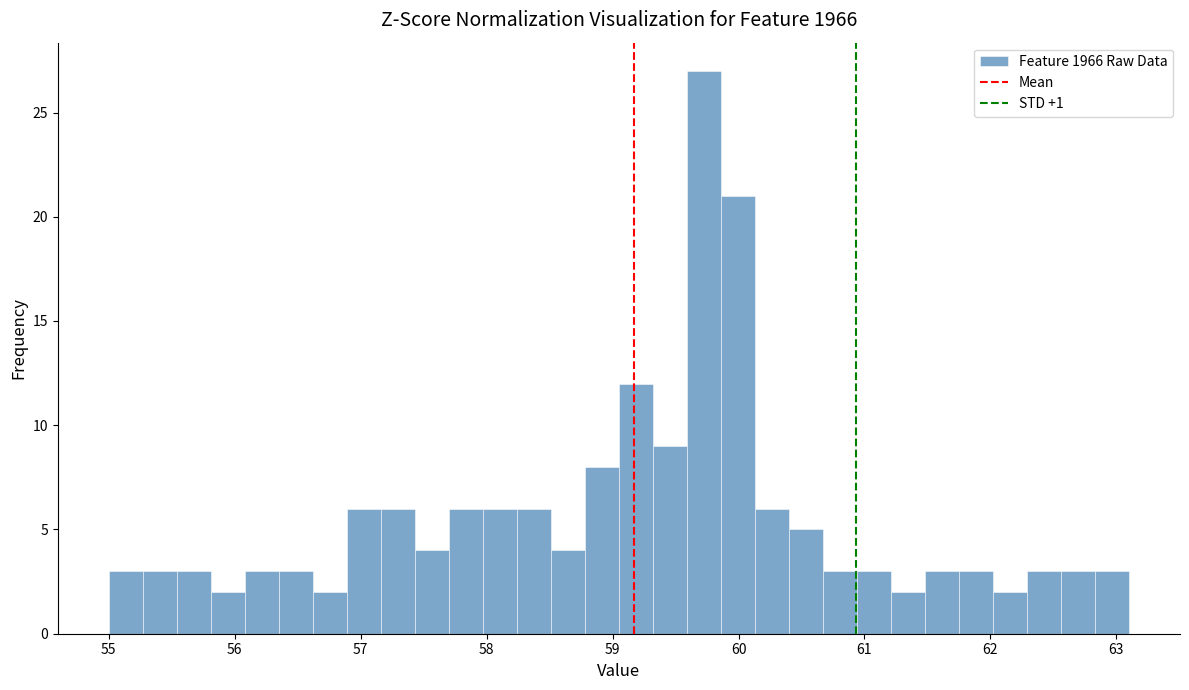

Around what value on the x-axis is the tallest bar? Give the approximate position of its centre, as read against the axis.

59.7